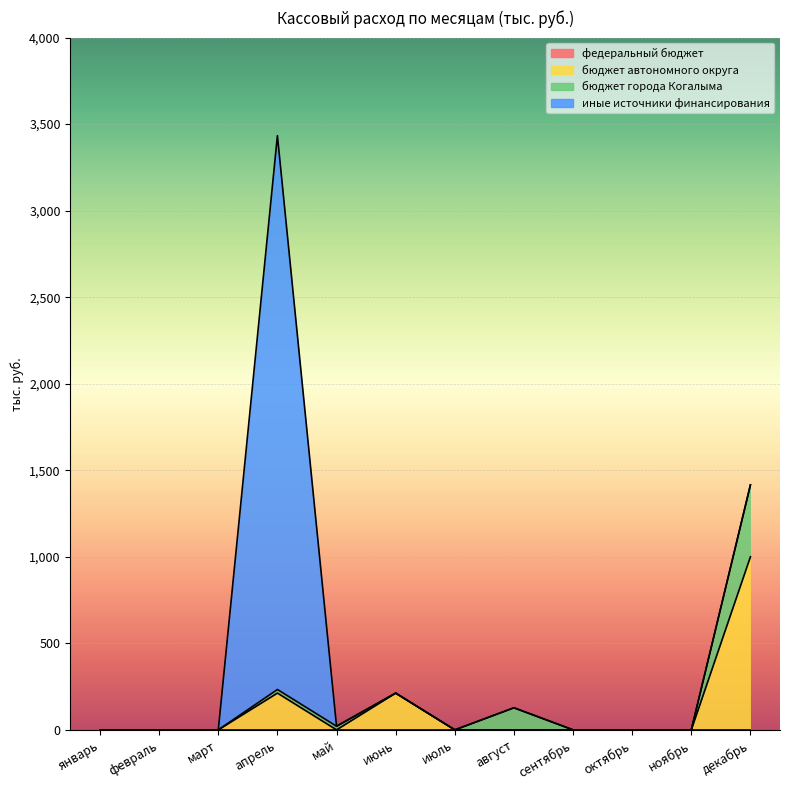

Reading left to right, transcribe all the data shown in this chart.

федеральный бюджет: 0.0	0.0	0.0	0.0	0.0	0.0	0.0	0.0	0.0	0.0	0.0	0.0
бюджет автономного округа: 0.0	0.0	0.0	212.4	0.0	212.3	0.0	0.0	0.0	0.0	0.0	1000.0
бюджет города Когалыма: 0.0	0.0	0.0	21.0	21.0	0.0	0.0	127.6	0.0	0.0	0.0	415.6
иные источники финансирования: 0.0	0.0	0.0	3200.0	0.0	0.0	0.0	0.0	0.0	0.0	0.0	0.0